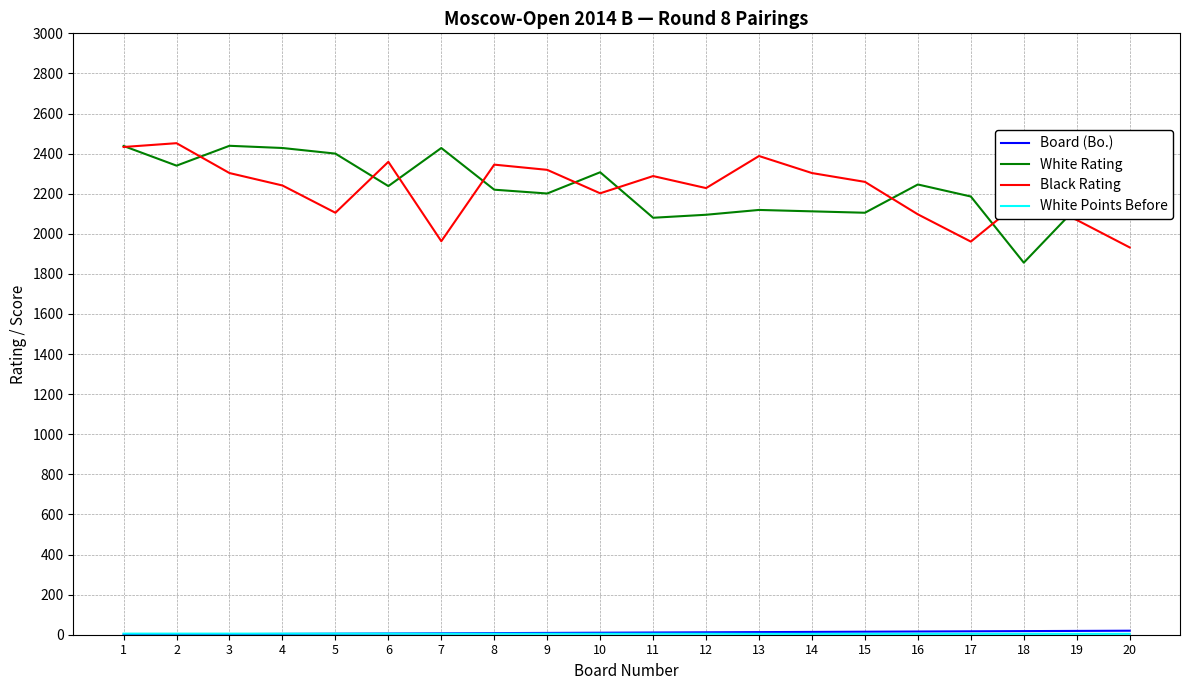

The value of Black Rating at 8 is 2345.0. True or false?

True